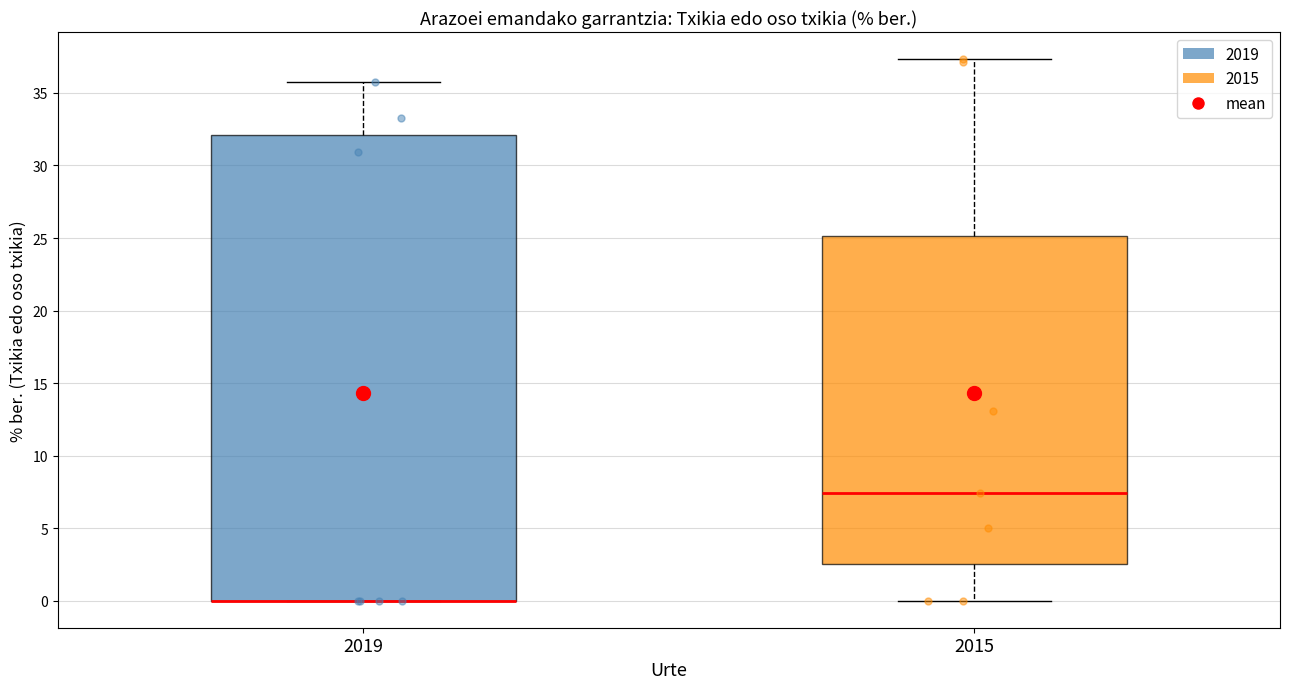

Reading left to right, read every box against the y-axis: the position of its median line, the range the box covers, and the ends of its whiskers. The values are not printed on the chart, so give them approximately, as read against the axis.

2019: median 0.0 (drawn on the box's lower edge), box 0.0 to 32.0, whiskers 0.0 to 36.0
2015: median 7.5, box 2.5 to 25.0, whiskers 0.0 to 37.5